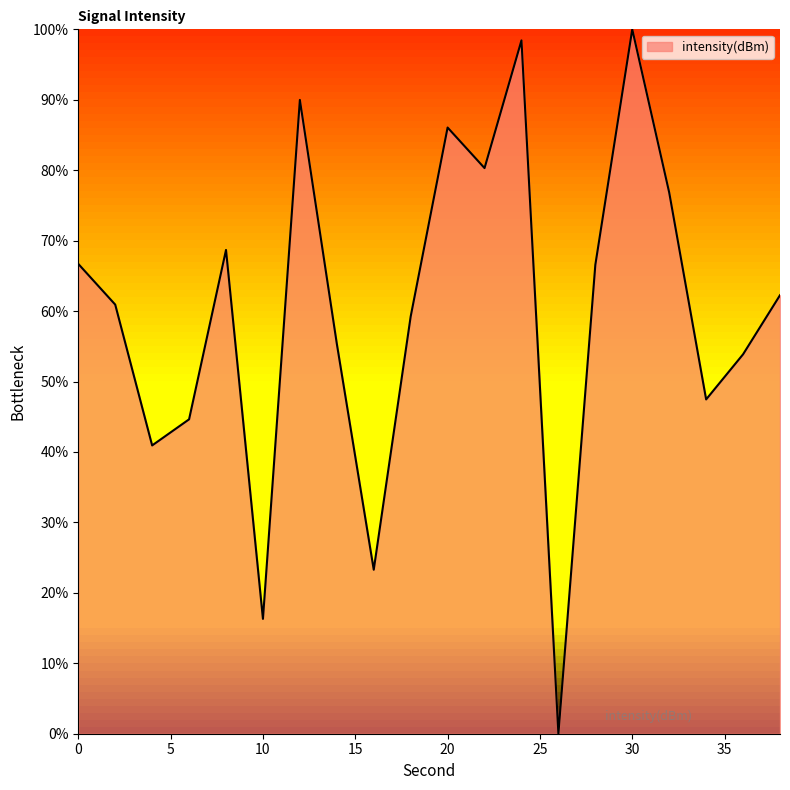

What is the greatest value displayed?

100.0